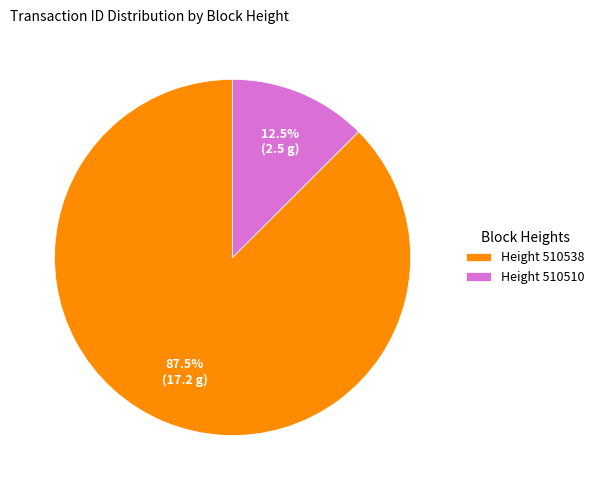

Which slice is the largest?

Height 510538